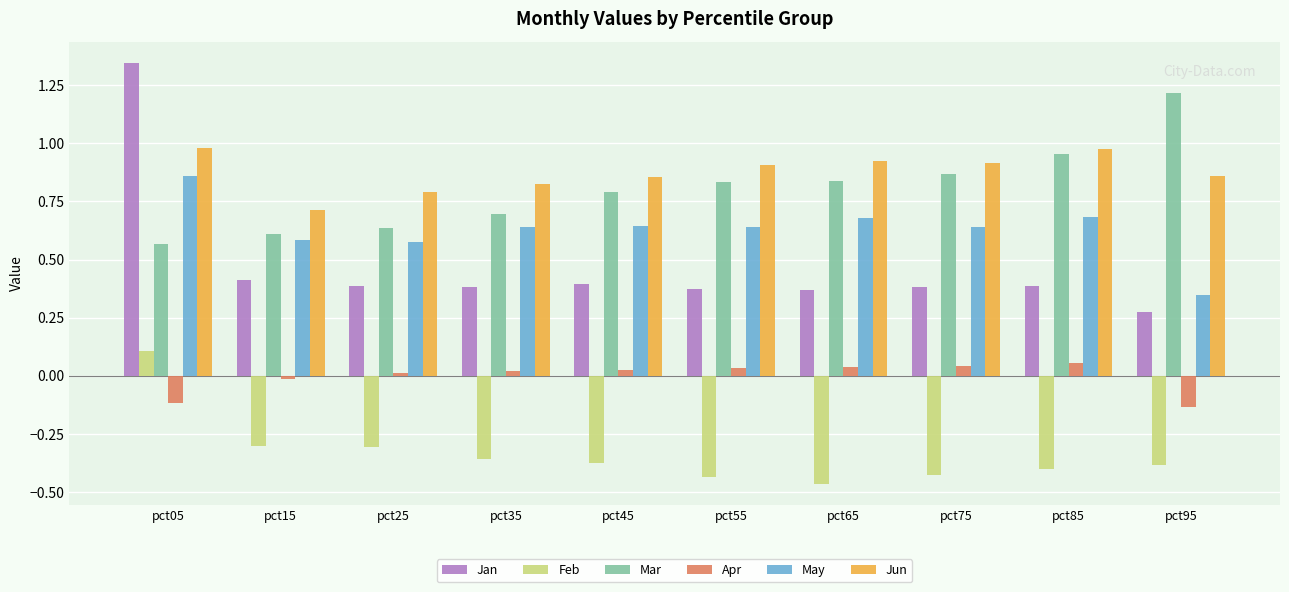

How many groups of bars are there?

10